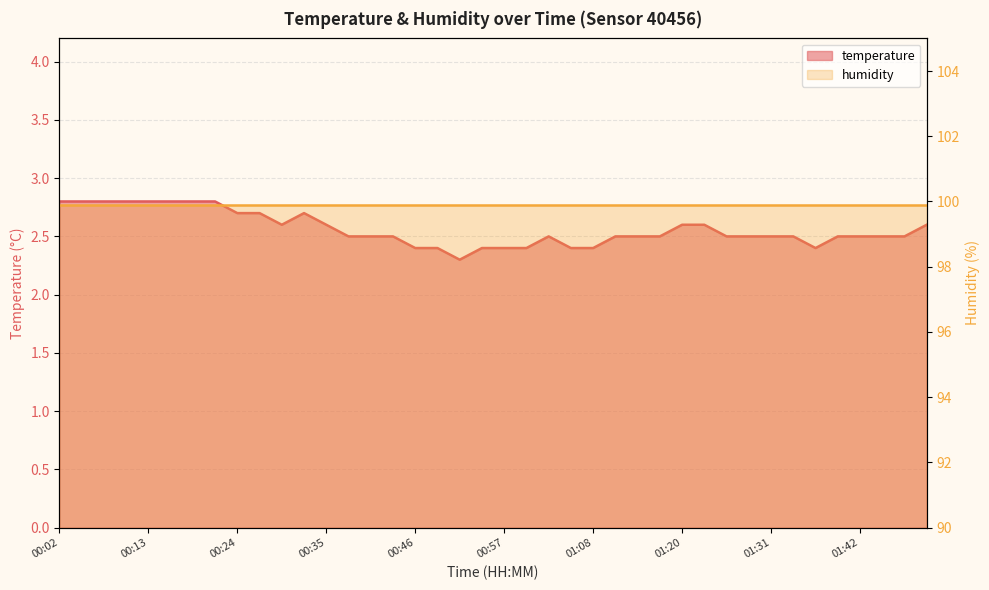

The chart shows a value of 2.5 at 01:33. True or false?

True